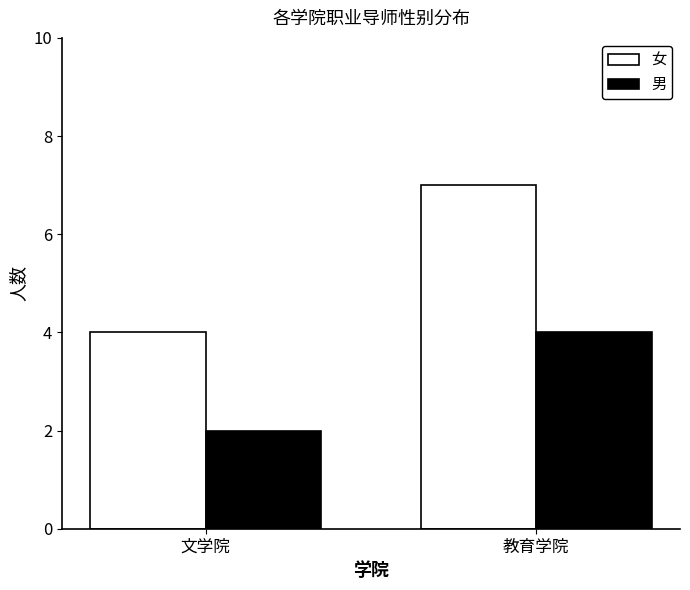

What is the sum of the 女 values at 文学院 and 教育学院?

11